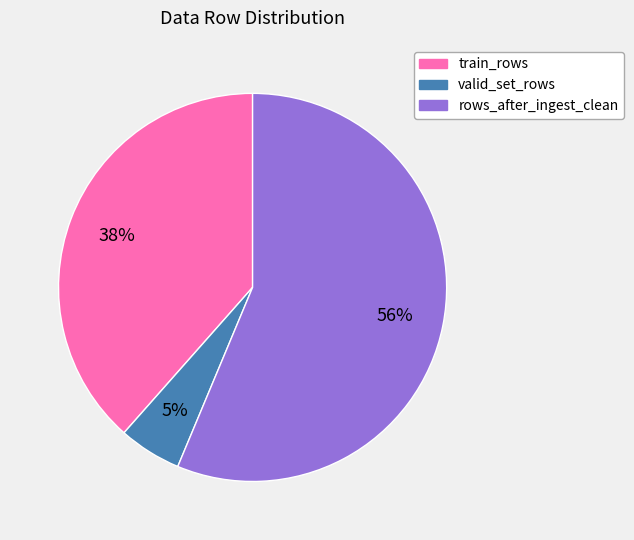

What percentage is the valid_set_rows slice, to the nearest percent?

5%